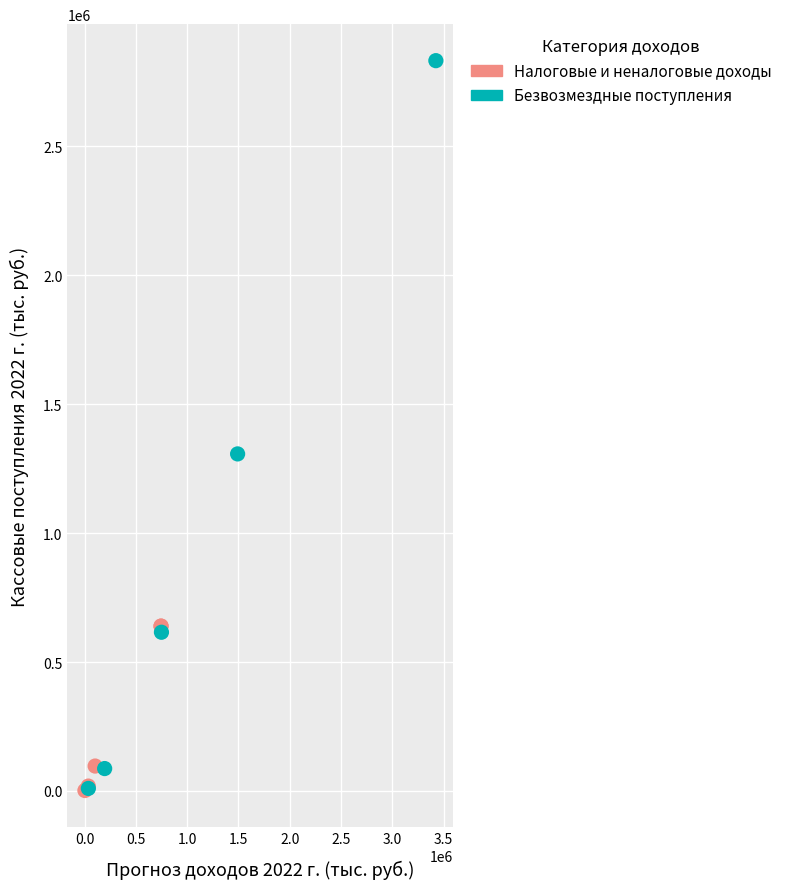

What are all the series names shown in the legend?

Налоговые и неналоговые доходы, Безвозмездные поступления